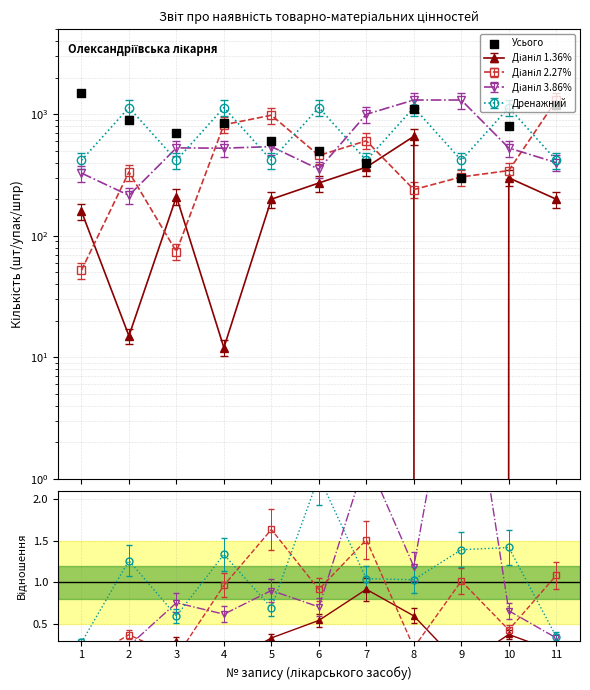

Between 2 and 10, which is larger?

2